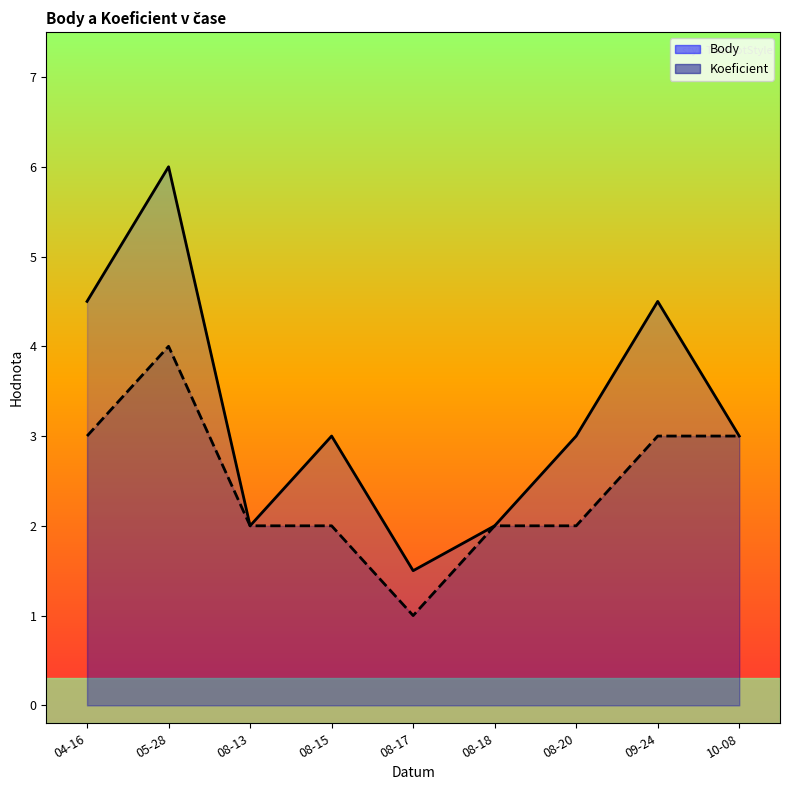

Where is the first local minimum for Koeficient?

08-17